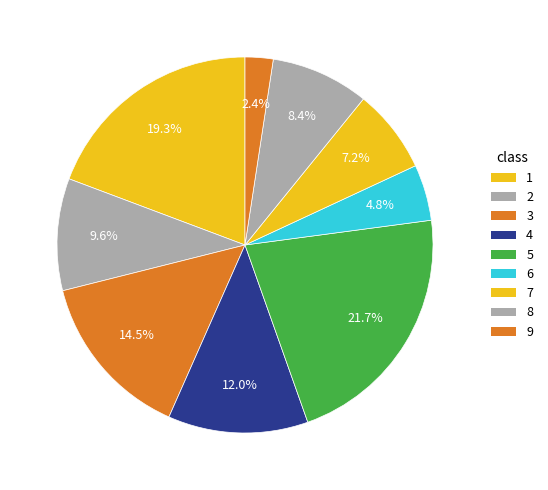

Is 6 the majority of the pie?

No